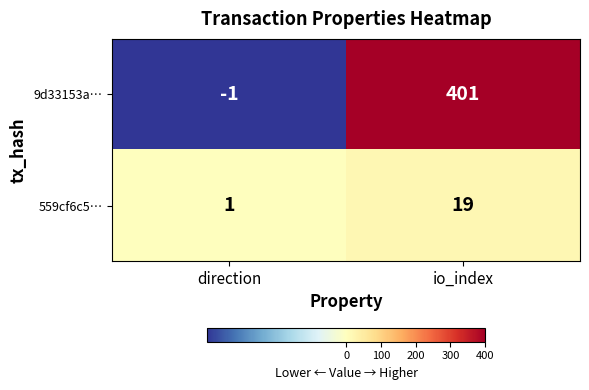

Where is 559cf6c5… nearest to the value 10?

direction